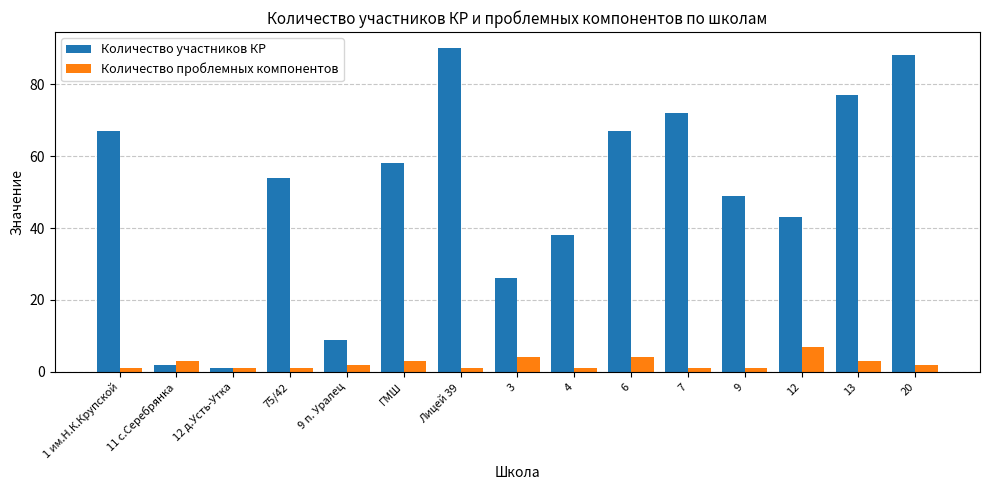

How many bars are there in total?

30